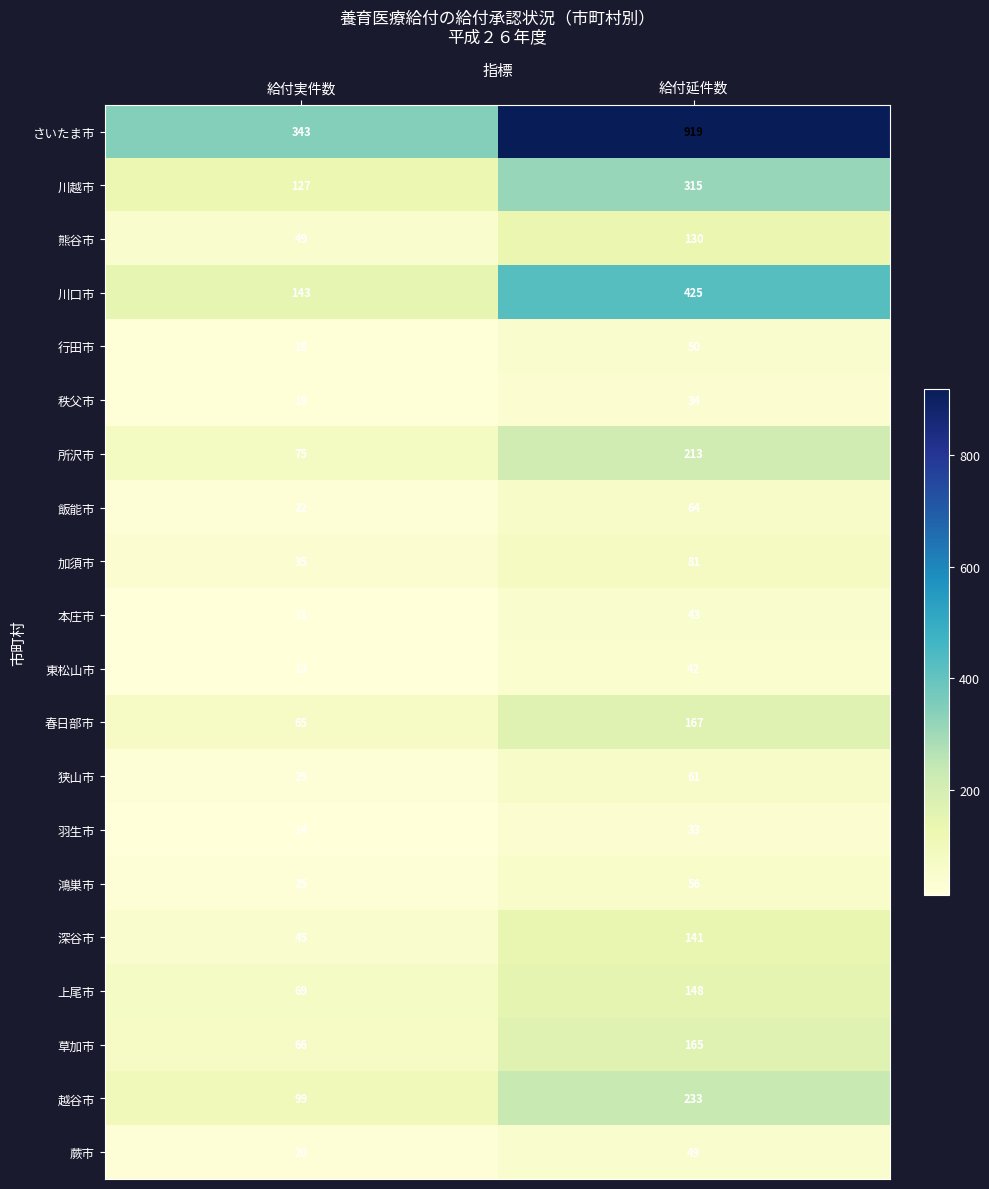

What is the lowest value of the 草加市 series?

66